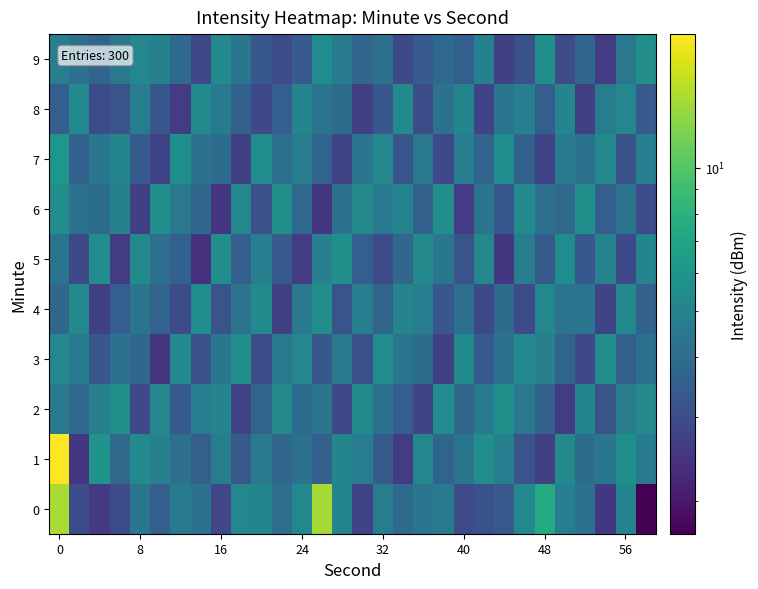

Reading left to right, transcribe all the data shown in this chart.

0: 14.0	3.0	2.5	3.0	4.4	3.6	4.6	4.2	2.8	5.3	5.2	4.1	5.3	13.8	5.1	2.8	4.8	3.9	4.4	4.6	3.0	3.1	3.3	5.2	7.4	4.8	4.2	2.5	5.1	1.7
1: 19.0	2.5	6.0	3.9	5.3	4.9	4.1	3.5	4.8	3.4	4.5	3.8	4.2	3.6	5.1	4.7	3.4	2.6	5.2	3.7	4.3	5.6	4.8	3.2	2.7	5.4	4.0	4.4	5.7	4.6
2: 4.5	3.9	4.8	5.7	2.9	5.2	3.4	4.7	5.1	2.8	3.7	5.3	4.0	4.4	2.9	5.4	4.2	3.5	2.8	5.5	3.8	4.6	5.7	4.5	3.6	2.6	5.1	3.2	4.7	5.3
3: 5.2	4.6	3.3	4.2	3.8	2.5	5.3	3.1	4.4	5.7	3.0	4.6	5.2	3.3	4.5	3.1	5.5	4.3	4.0	2.7	5.4	3.4	4.2	5.3	4.9	3.7	2.9	5.6	3.5	4.1
4: 3.8	5.3	2.7	3.5	4.3	3.7	3.0	5.5	3.2	4.3	5.4	2.7	4.5	5.6	3.2	4.8	3.7	5.1	4.7	3.3	4.1	2.9	4.0	3.0	5.2	4.3	4.4	2.8	5.4	3.6
5: 4.3	2.9	5.5	2.6	5.4	4.1	3.6	2.4	5.6	3.5	4.8	3.4	2.6	4.9	5.7	3.5	3.0	3.8	5.3	4.4	3.2	5.2	2.5	4.7	3.4	5.5	3.3	5.0	2.9	5.1
6: 5.6	4.2	4.0	4.9	2.7	5.6	4.5	3.8	2.5	5.2	3.1	5.7	3.9	2.5	4.2	5.3	4.6	5.0	3.6	5.6	2.6	4.3	3.3	5.4	4.1	3.9	5.6	3.5	4.3	3.0
7: 6.1	3.6	4.4	5.1	3.4	2.8	5.7	4.2	4.0	2.7	5.5	4.1	4.7	3.7	2.8	4.4	5.2	3.2	4.5	2.9	4.7	3.7	5.5	3.6	2.8	4.6	4.2	5.3	3.1	4.8
8: 3.5	5.4	3.0	3.2	4.7	3.3	2.6	5.4	4.6	3.6	2.9	3.5	5.1	4.3	4.0	2.7	3.3	5.4	3.0	4.2	5.1	2.8	4.4	4.8	3.5	5.1	2.7	4.7	5.2	3.4
9: 4.8	4.1	3.7	4.5	5.2	4.9	3.9	2.9	5.3	4.4	3.3	3.0	3.4	5.5	4.6	3.8	4.1	2.9	3.4	3.9	3.5	4.9	2.7	3.1	5.7	3.0	3.8	2.6	4.5	5.6